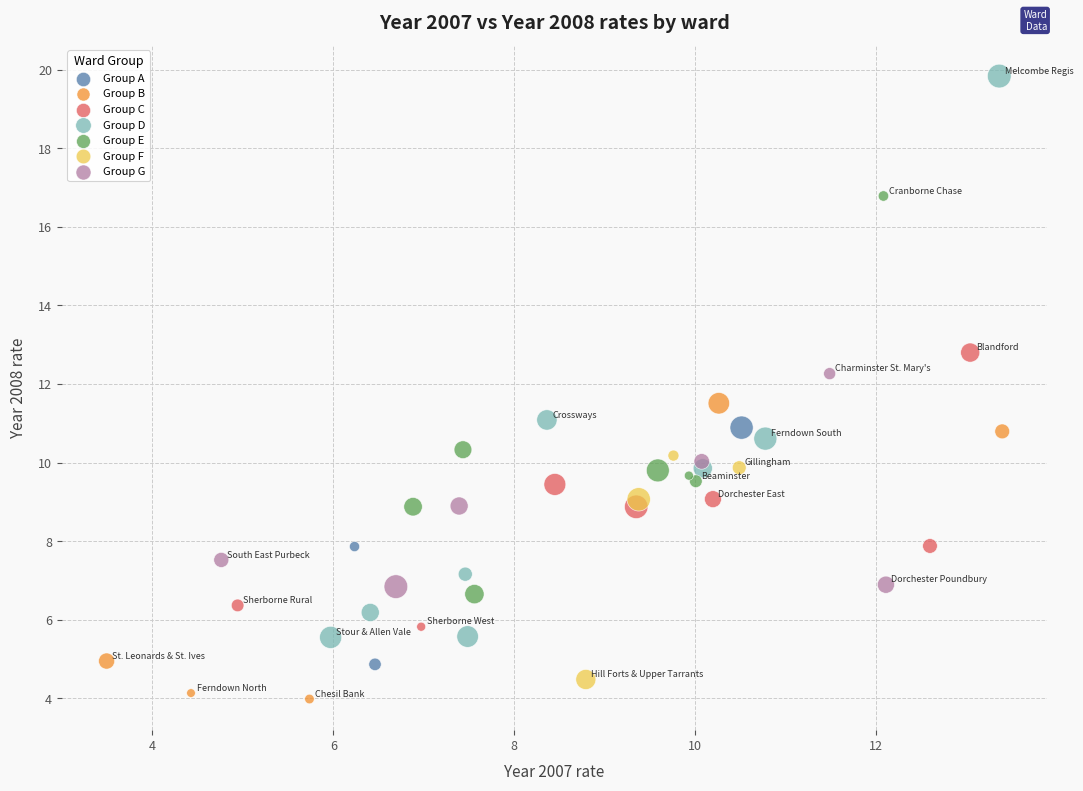

Which series has the largest Y range (max minus min)?

Group D